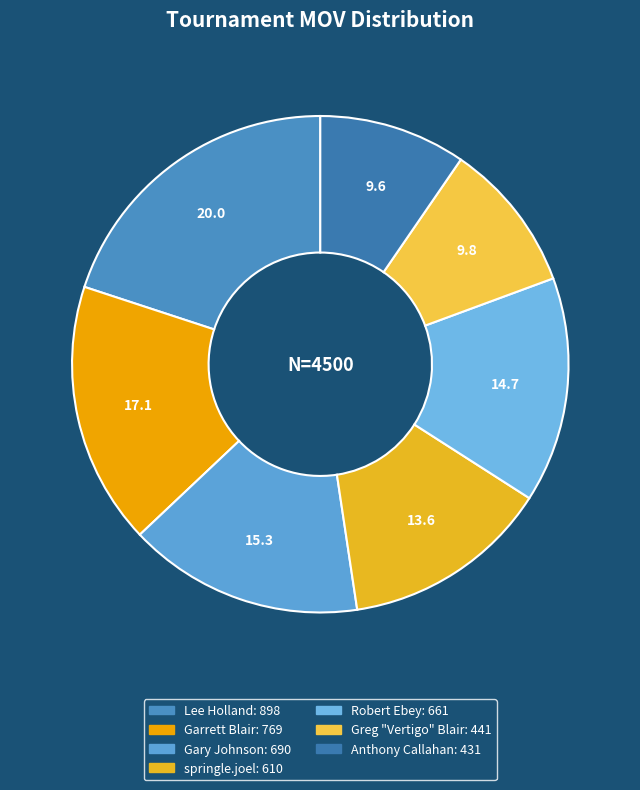

Count the number of slices in the pie.

7